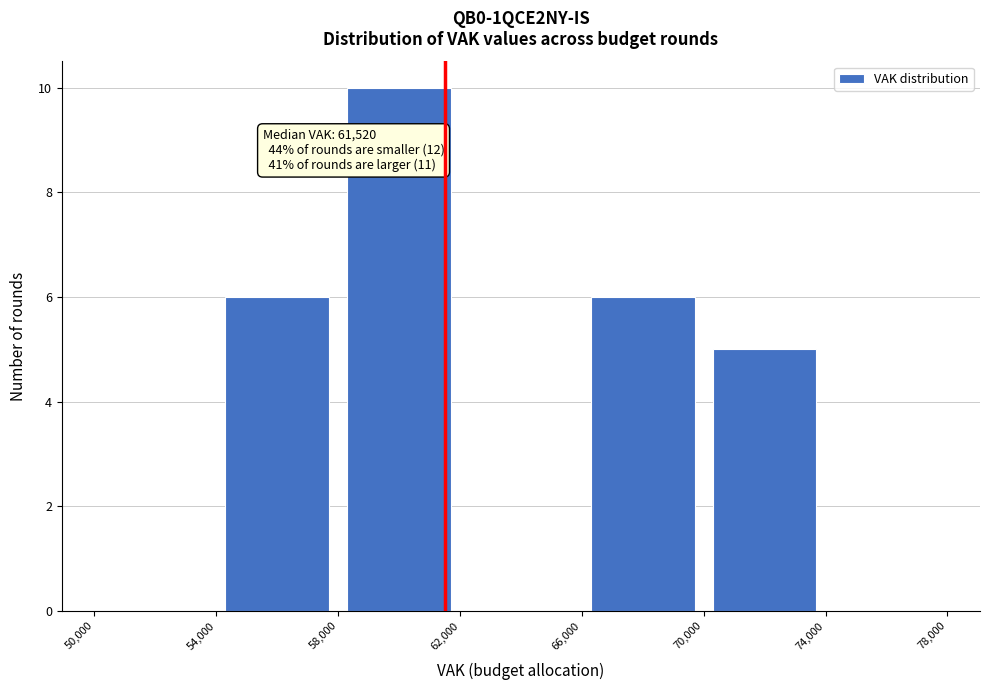

Over which range of the x-axis is the bar tallest?

58,000 to 62,000